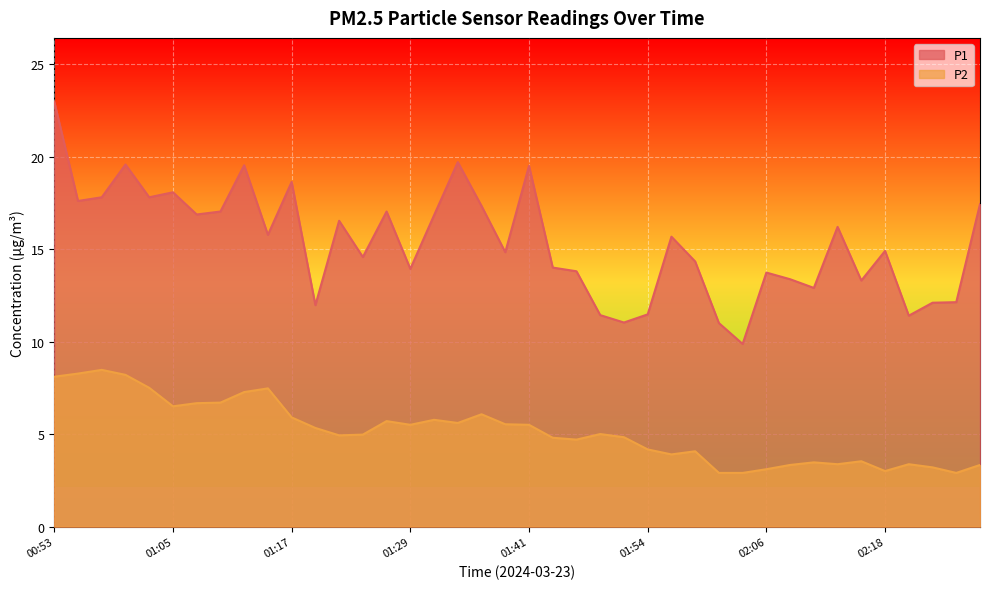

At which label does P2 first exceed 5?

00:53